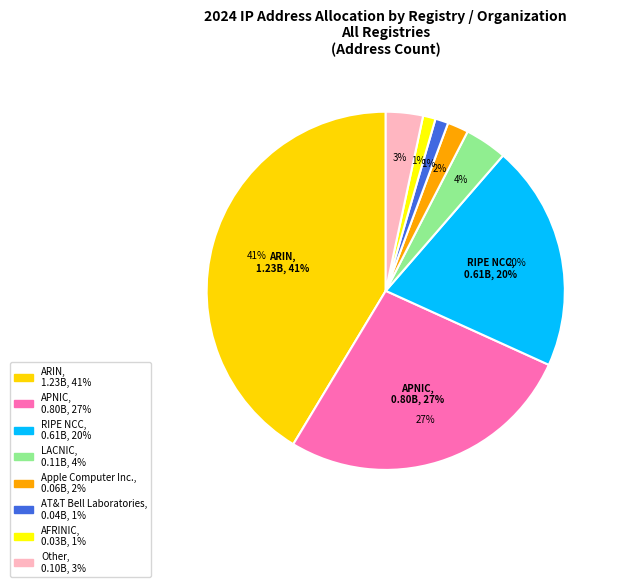

What percentage do RIPE NCC and AT&T Bell Laboratories together represent?

21.6%